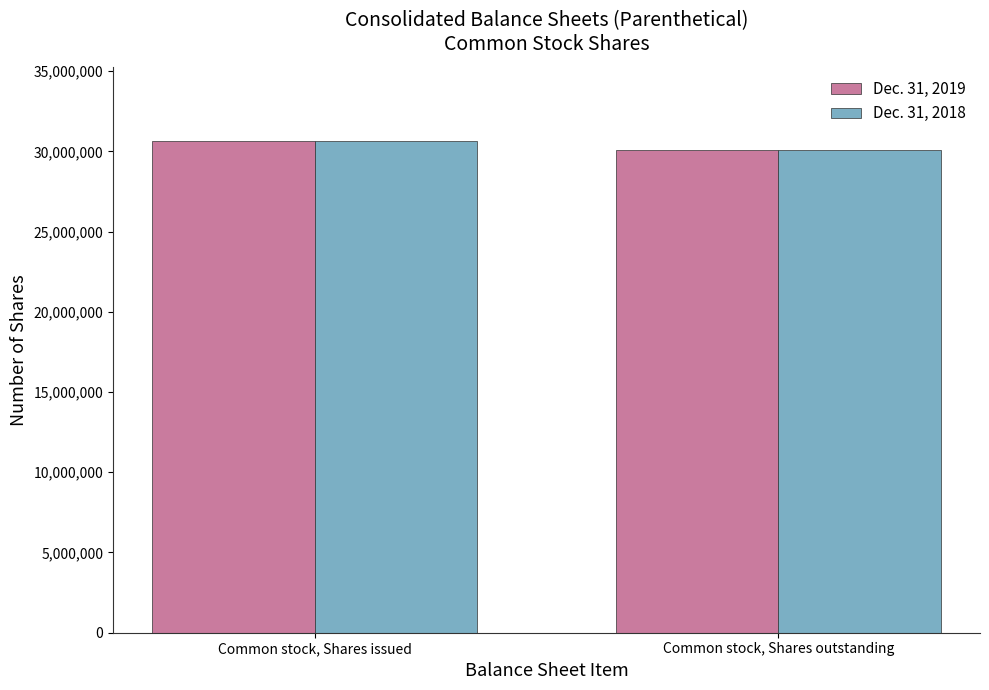

How many groups of bars are there?

2